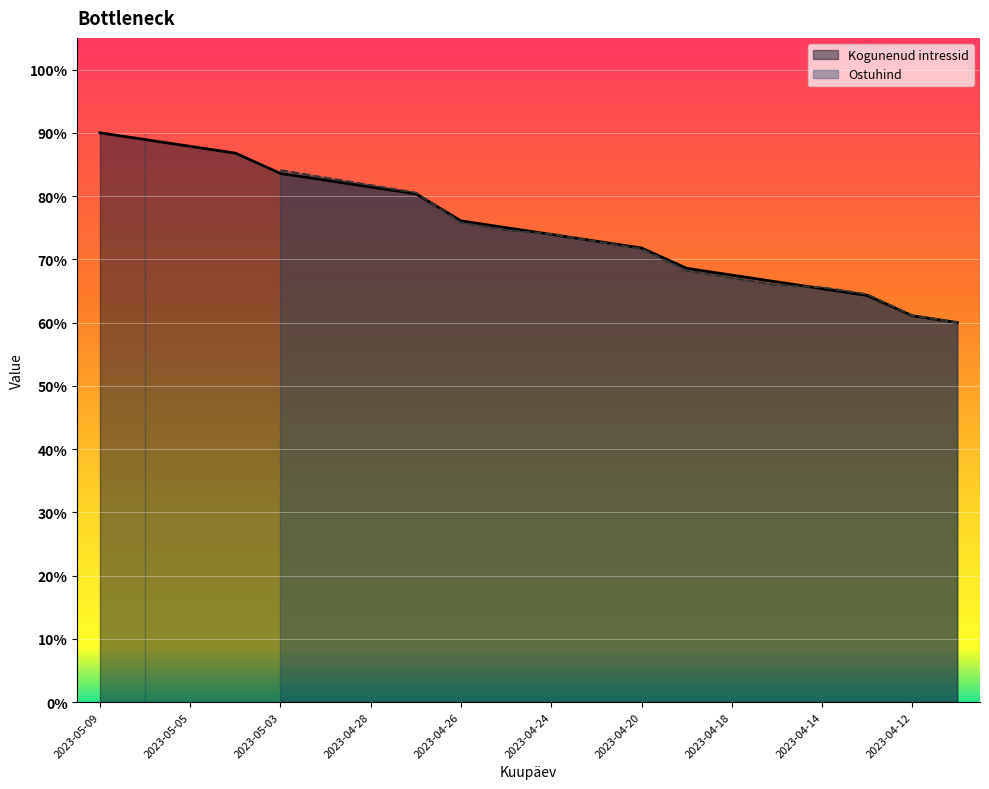

Read the value at 2023-04-27.

80.4